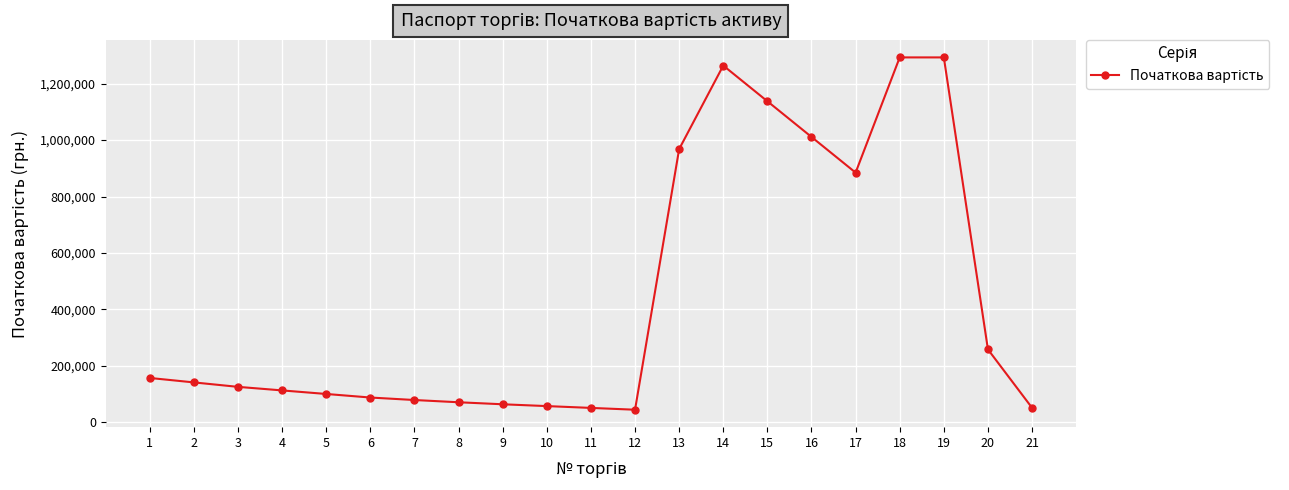

True or false: there are more than 0 points higher than both neighbors.

True